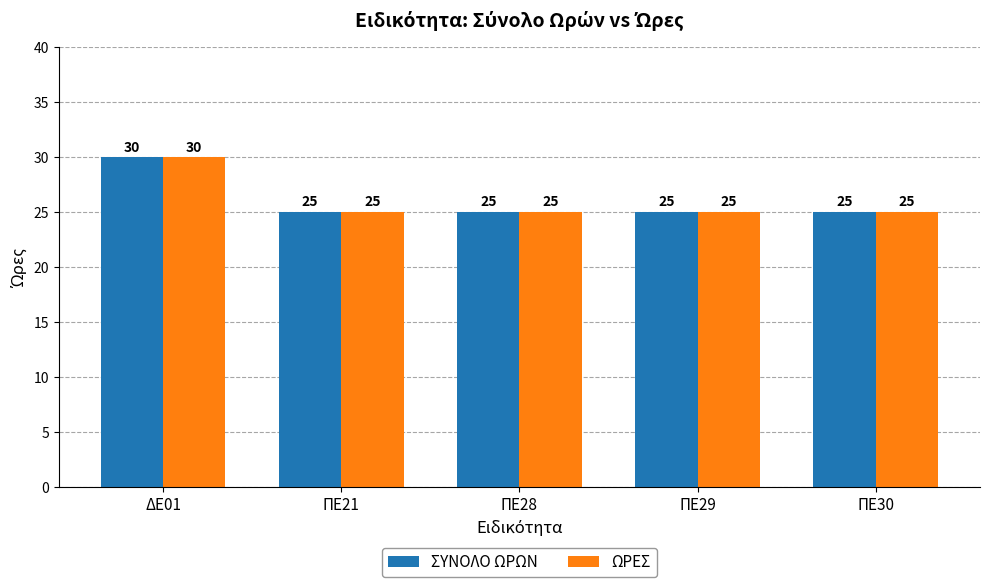

Is the value of ΩΡΕΣ at ΠΕ30 greater than the value of ΣΥΝΟΛΟ ΩΡΩΝ at ΔΕ01?

No